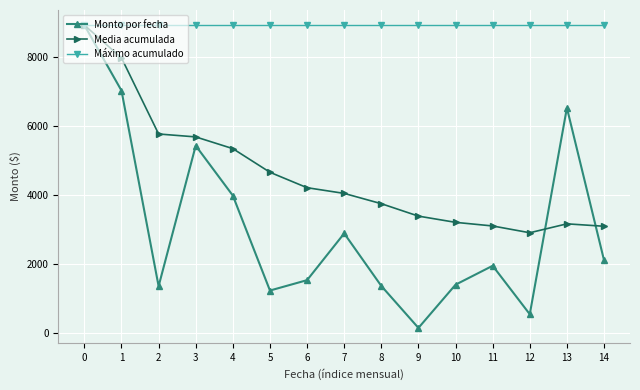

What is the average value of the Monto por fecha series?

3094.0